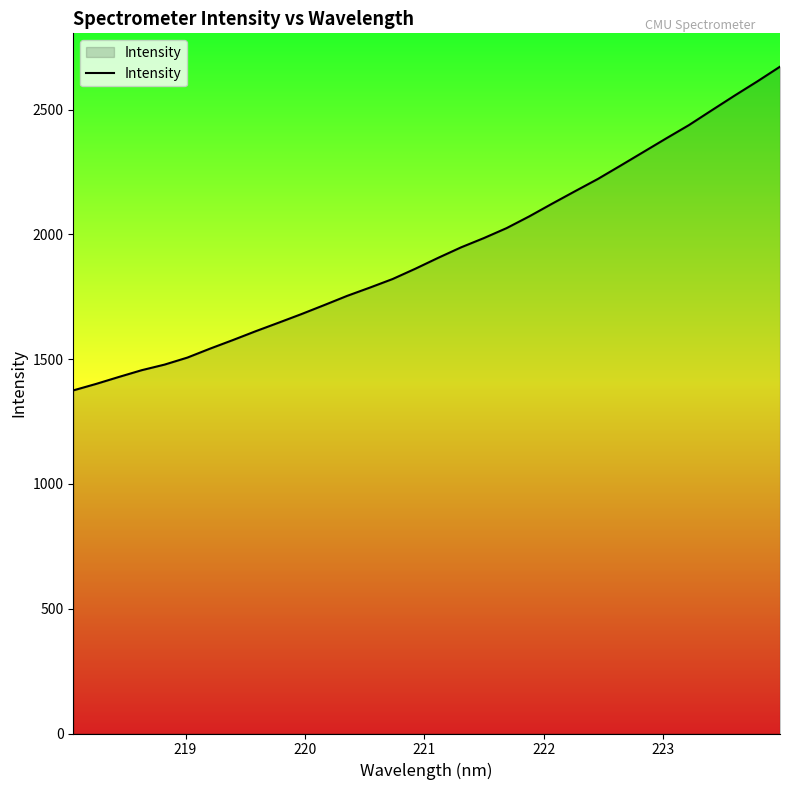

What is the maximum value shown in the chart?

2672.4